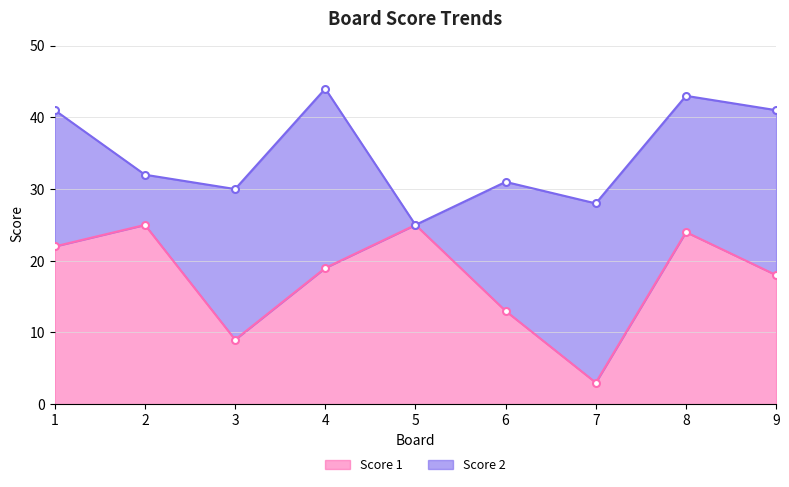

The Score 1 series shows 25 at 5. True or false?

True